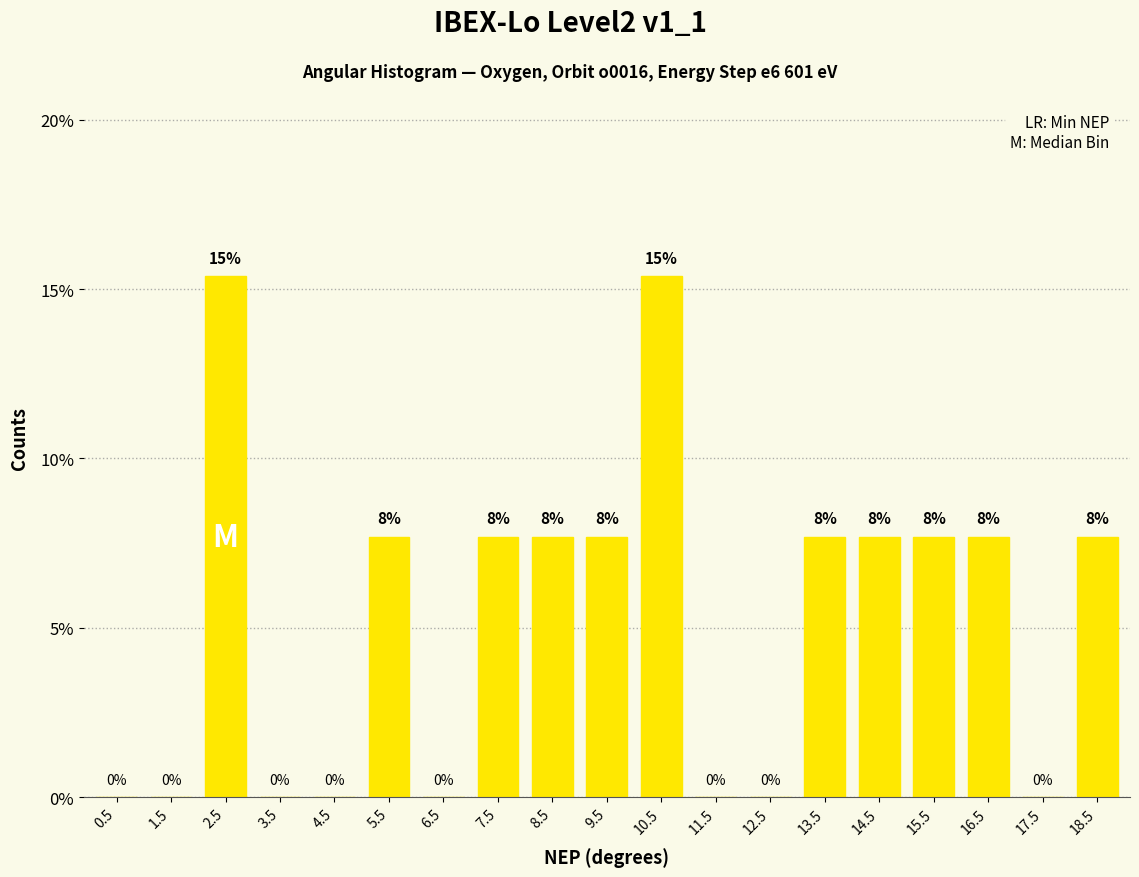

Rank the categories by value from lowest to highest.

0.5, 1.5, 3.5, 4.5, 6.5, 11.5, 12.5, 17.5, 5.5, 7.5, 8.5, 9.5, 13.5, 14.5, 15.5, 16.5, 18.5, 2.5, 10.5